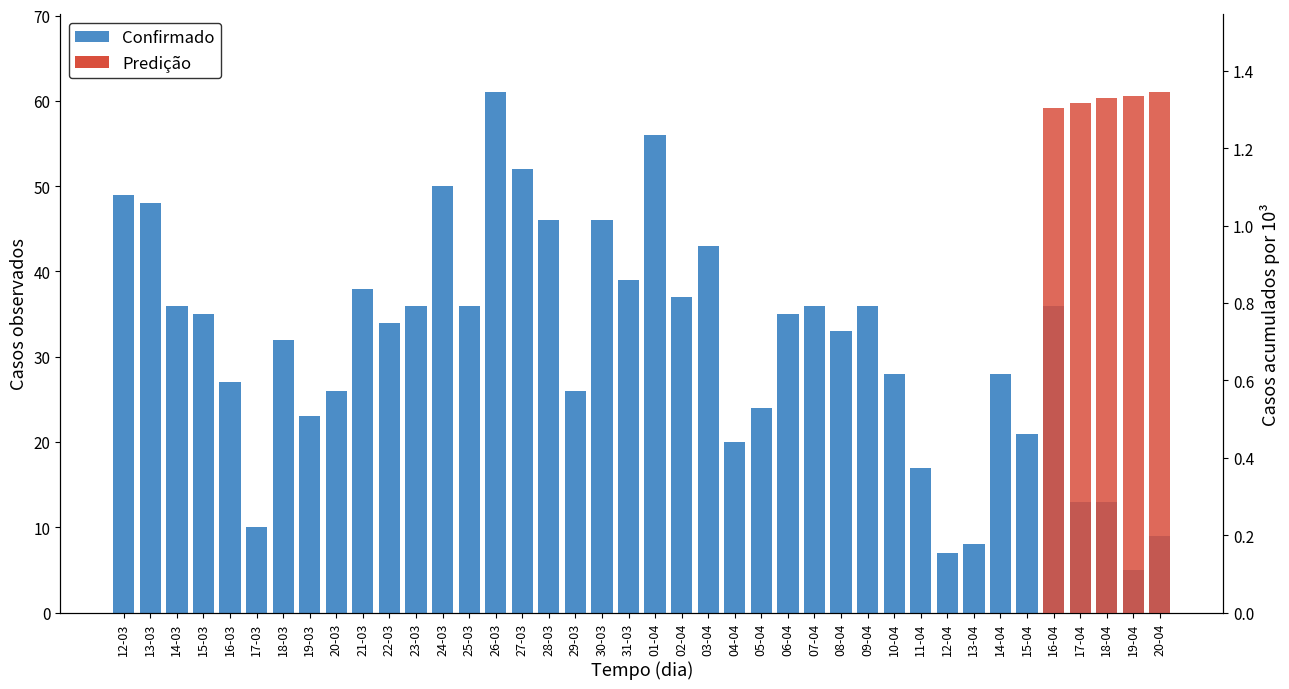

True or false: the data shows 11 at 13-04.

False